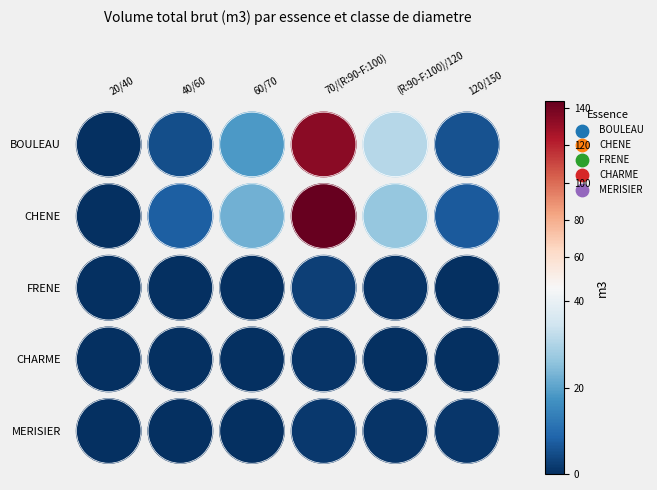

What is the average value of the MERISIER series?

0.6